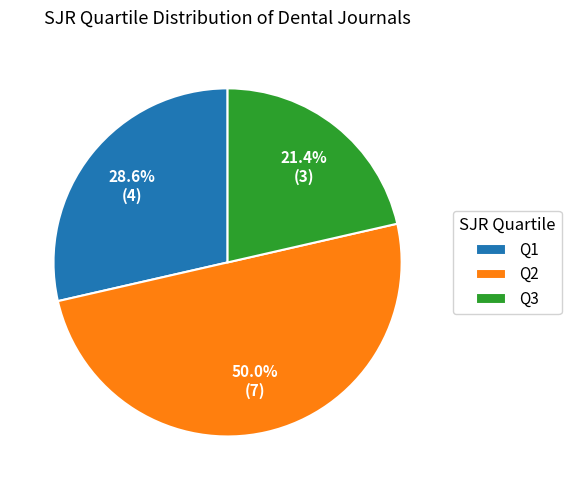

What is the smallest slice in the pie chart?

Q3